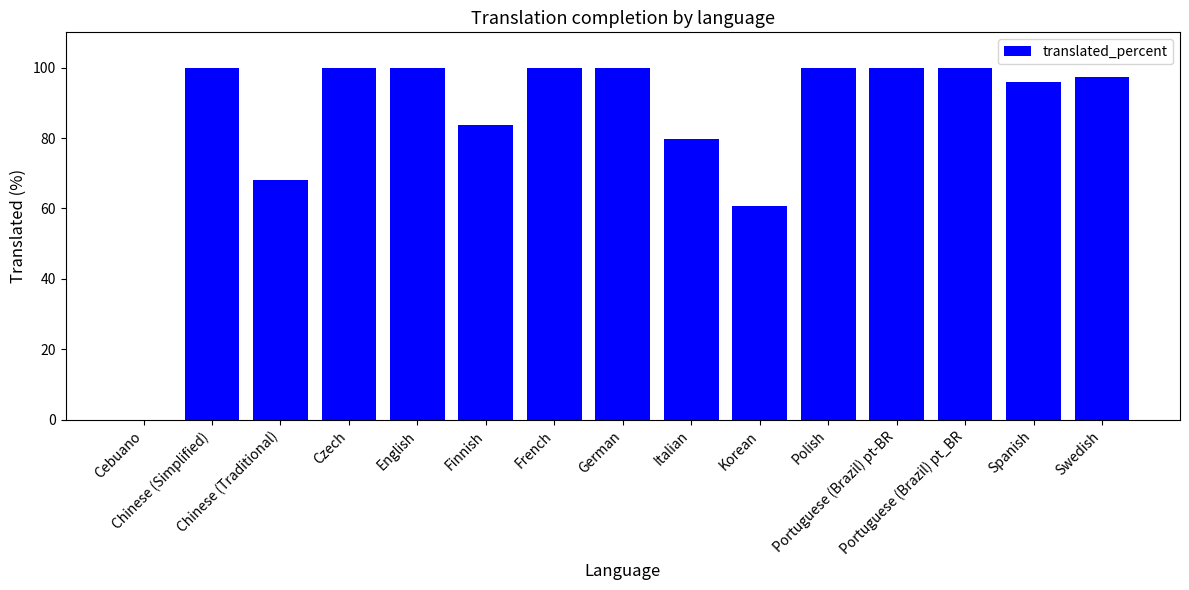

Approximately how many times larger is the value at Polish compared to Korean?

1.6